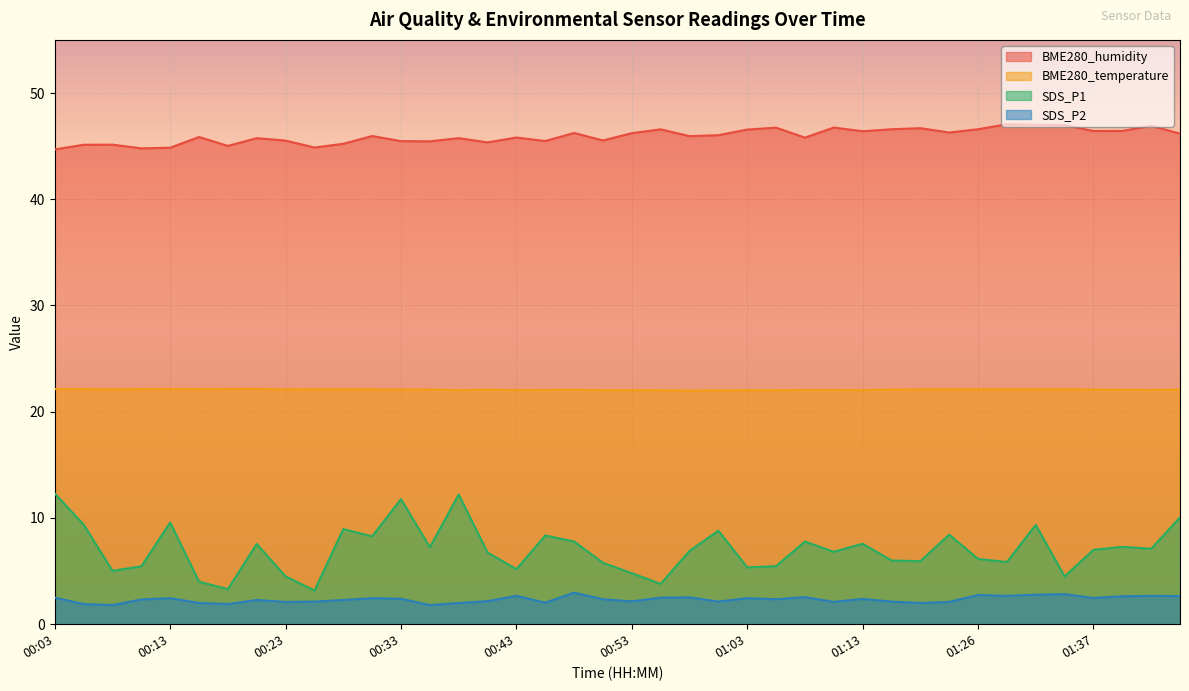

What is the greatest value displayed?

47.1